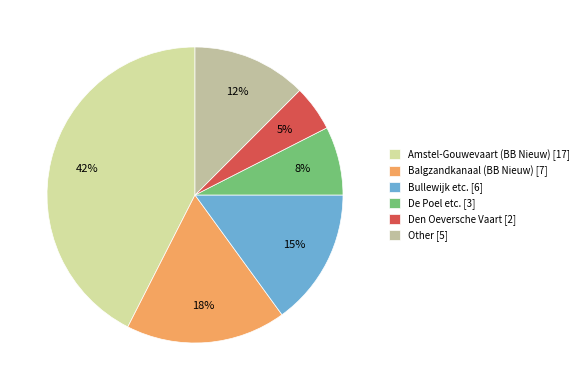

Is there a majority slice in this chart?

No